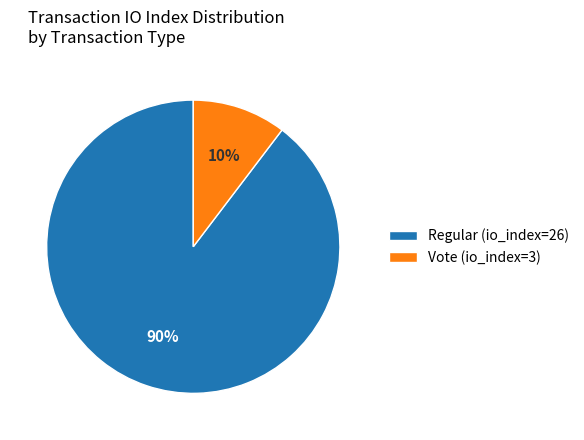

To the nearest percent, what portion does Regular (io_index=26) represent?

90%